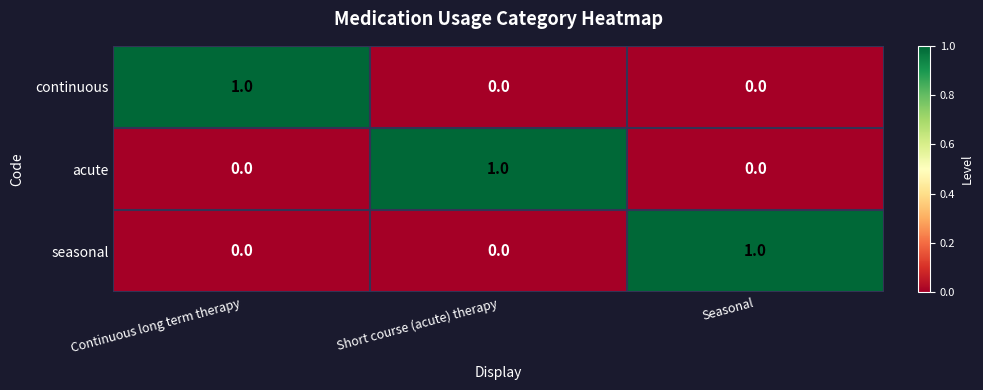

At how many categories does at least one series exceed 0?

3